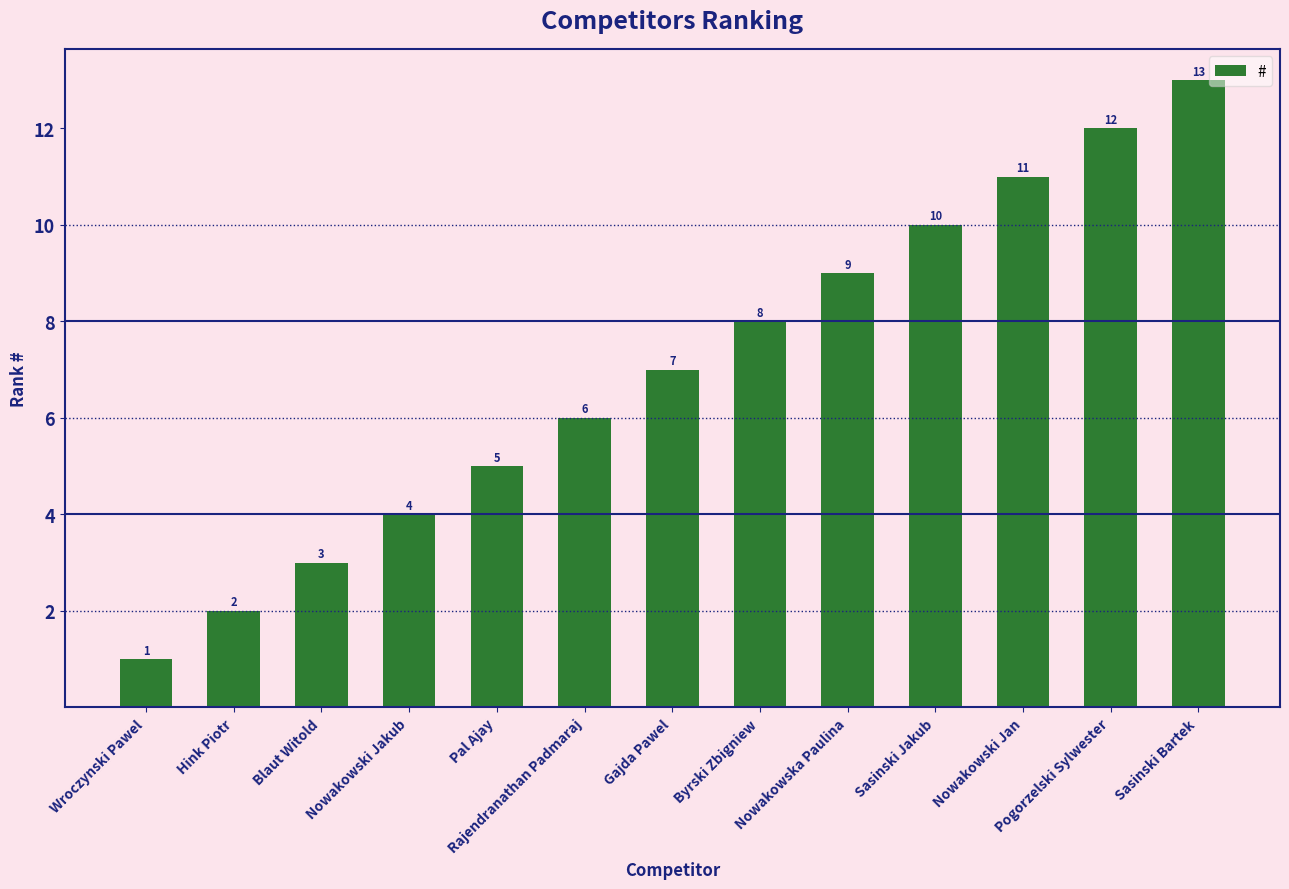

What is the ratio of the value at Byrski Zbigniew to the value at Nowakowski Jakub?

2.0